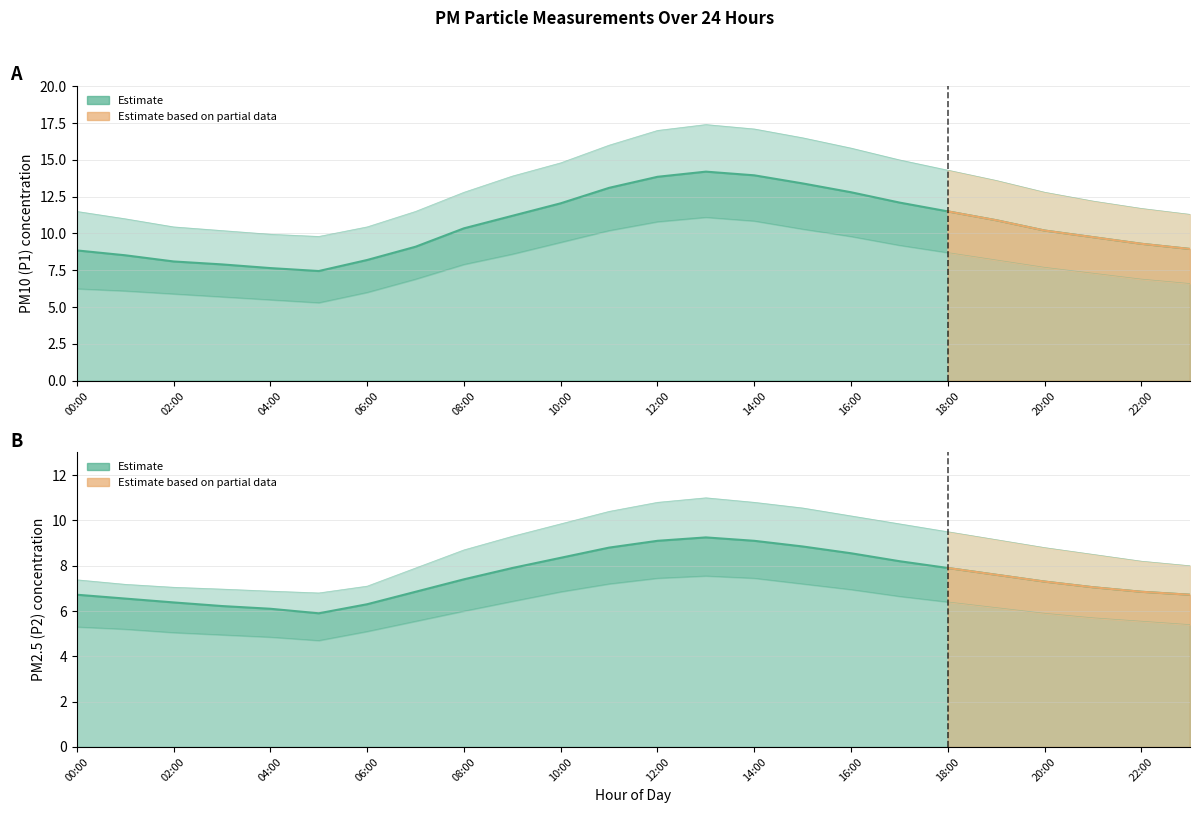

Does the chart have visible grid lines?

Yes